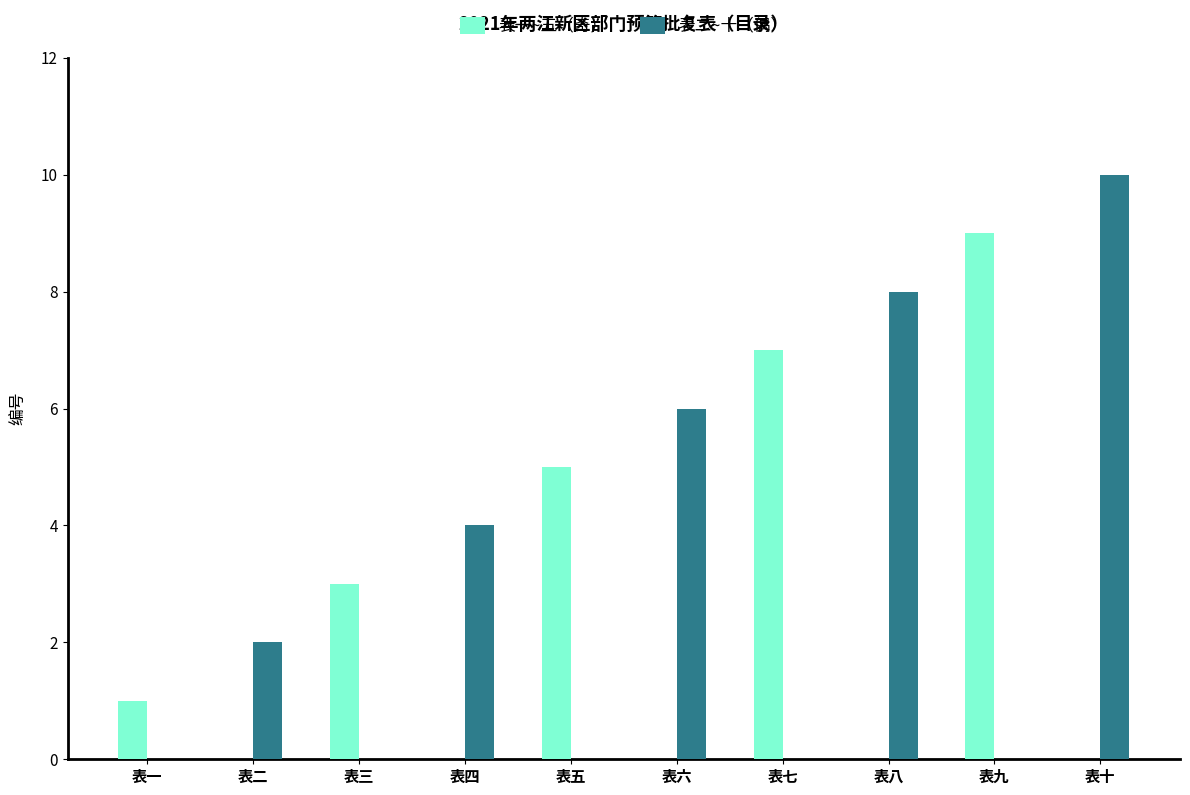

At which category is the sum across all series the highest?

表十